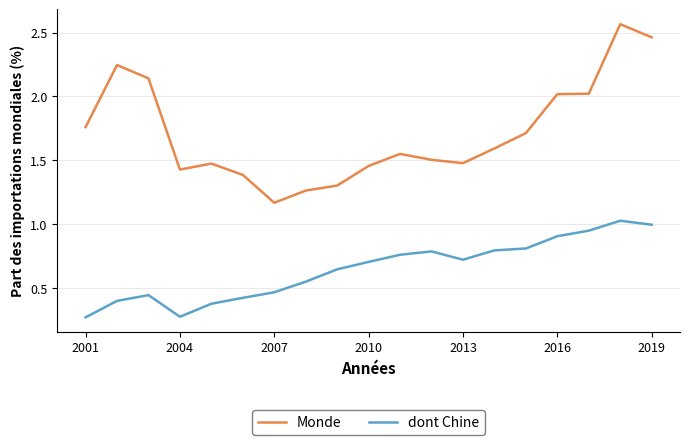

Which series has the largest range (max minus min)?

Monde